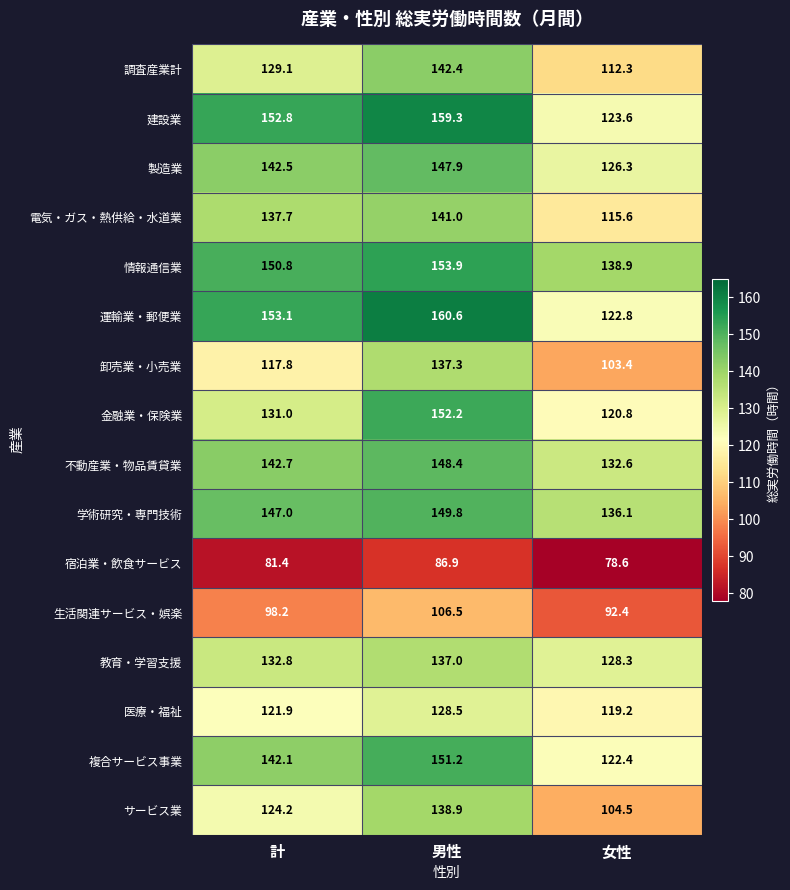

Which label corresponds to the smallest value in the chart?

女性